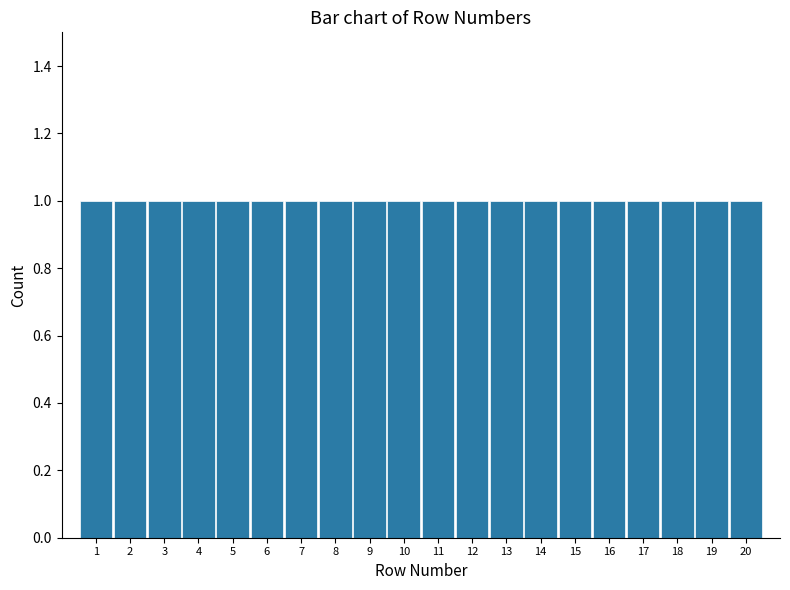

Reading left to right, list every bar in this chart as the range it spans on the x-axis followed by its height. The values are not printed on the chart, so give them approximately, as read against the axis.

0.5 to 1.5: 1
1.5 to 2.5: 1
2.5 to 3.5: 1
3.5 to 4.5: 1
4.5 to 5.5: 1
5.5 to 6.5: 1
6.5 to 7.5: 1
7.5 to 8.5: 1
8.5 to 9.5: 1
9.5 to 10.5: 1
10.5 to 11.5: 1
11.5 to 12.5: 1
12.5 to 13.5: 1
13.5 to 14.5: 1
14.5 to 15.5: 1
15.5 to 16.5: 1
16.5 to 17.5: 1
17.5 to 18.5: 1
18.5 to 19.5: 1
19.5 to 20.5: 1